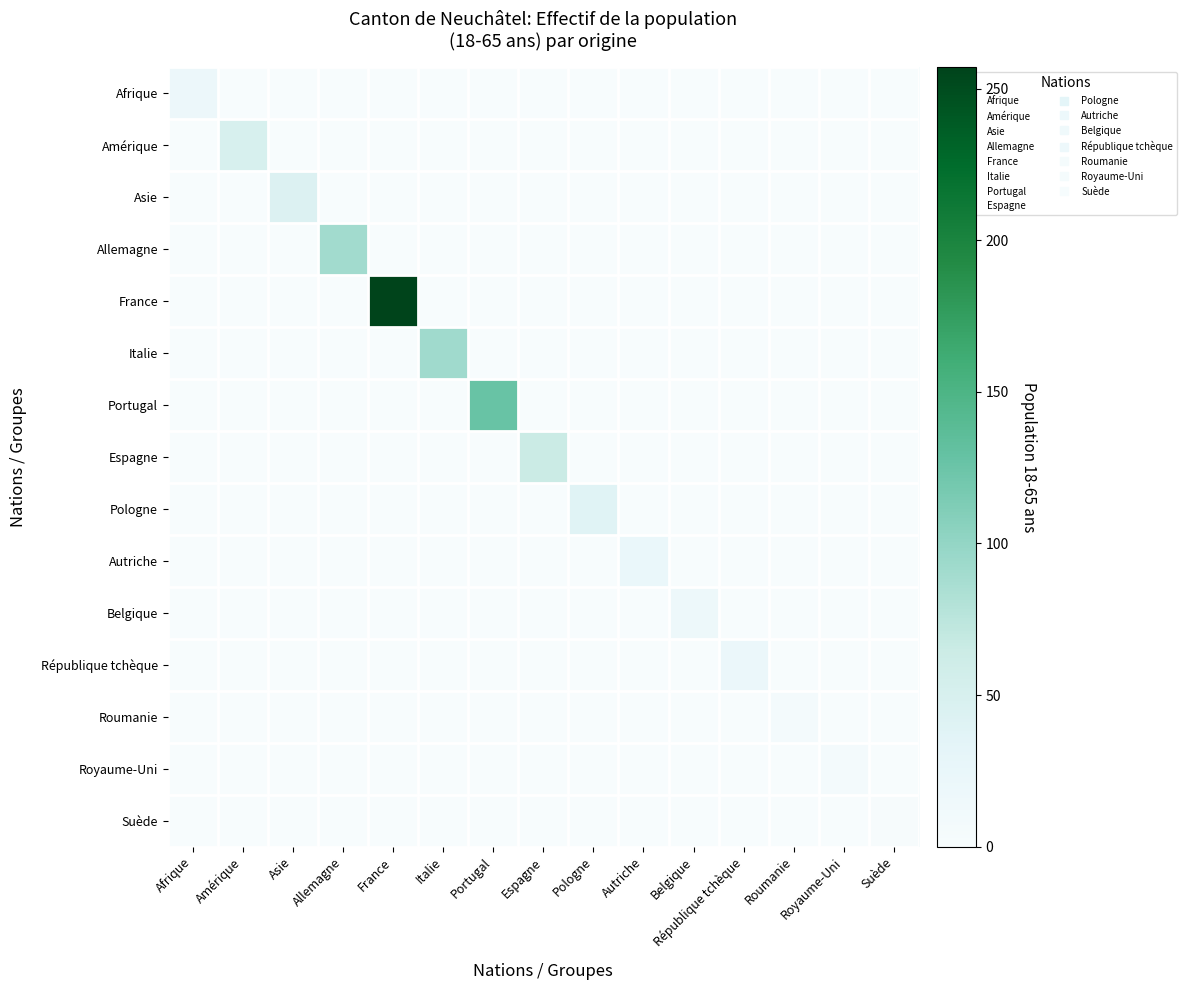

At which category is the sum across all series the highest?

France